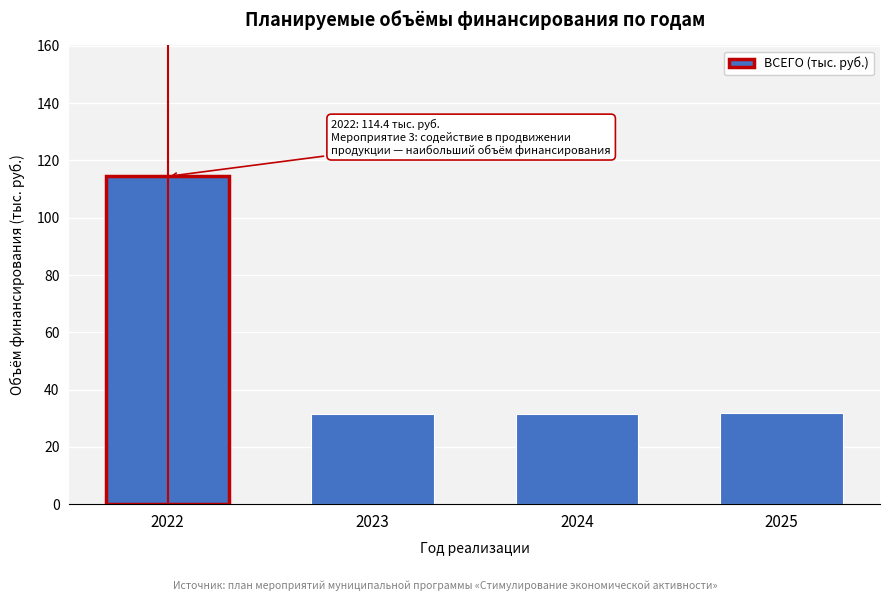

Which category has the highest value across all series?

2022